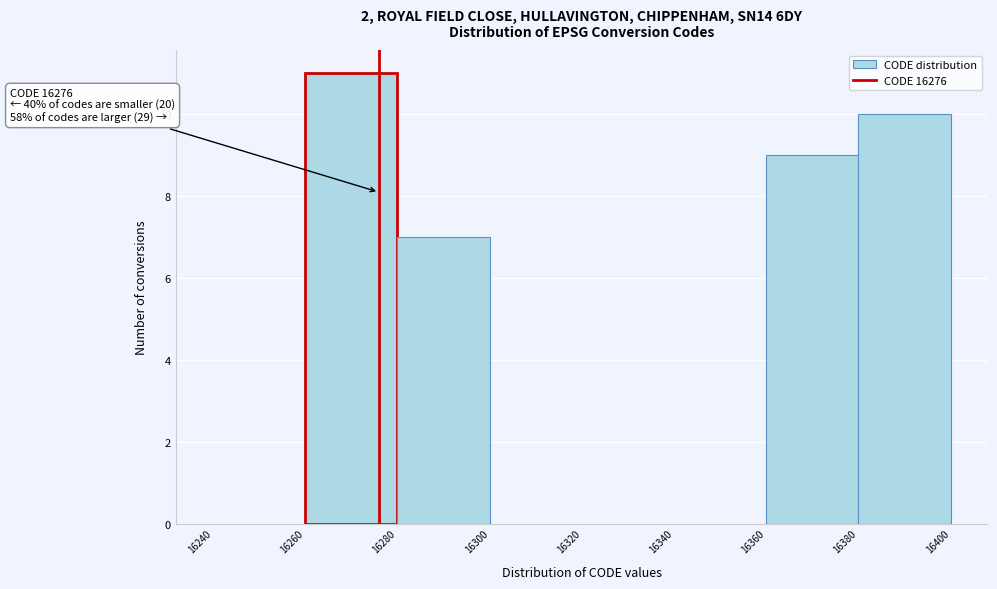

Which range on the x-axis has the tallest bar?

16260 to 16280